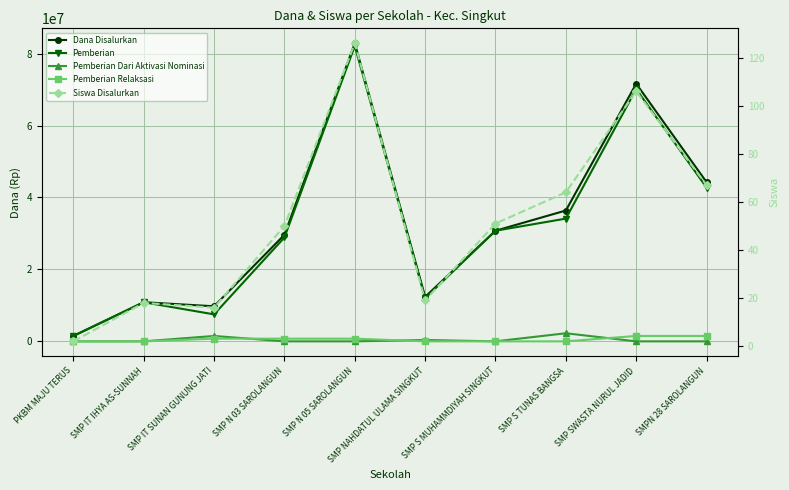

What position from the left is SMPN 28 SAROLANGUN?

10